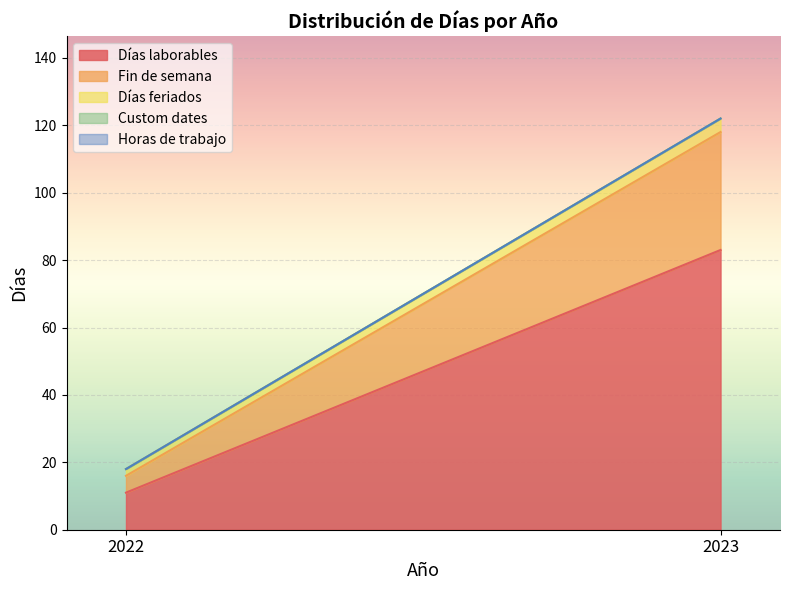

Reading left to right, extract all data points from this chart.

Días laborables: 11	83
Fin de semana: 5	35
Días feriados: 2	4
Custom dates: 0	0
Horas de trabajo: 0	0